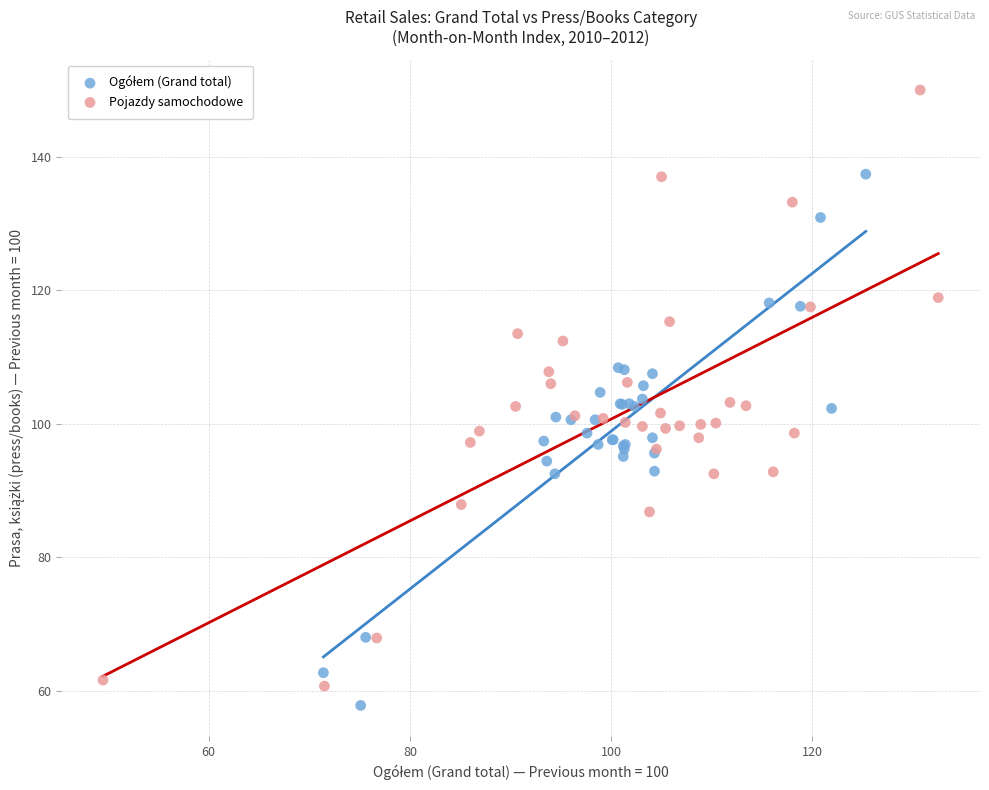

Which series reaches the maximum Y coordinate?

Pojazdy samochodowe